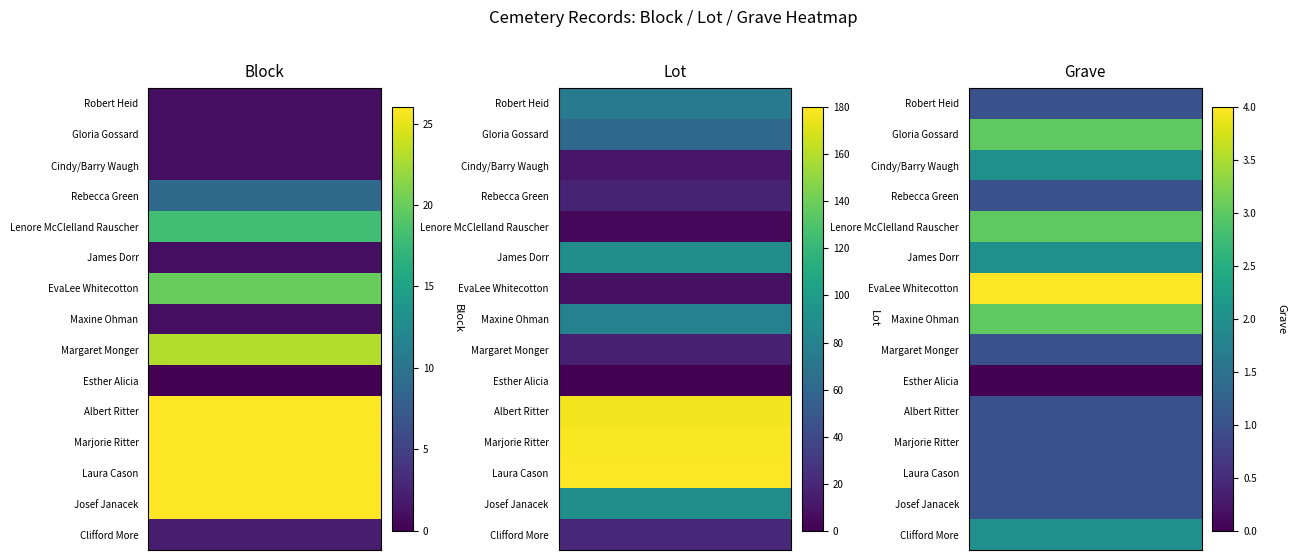

Count the Cindy/Barry Waugh values in the range 1 to 11.

3